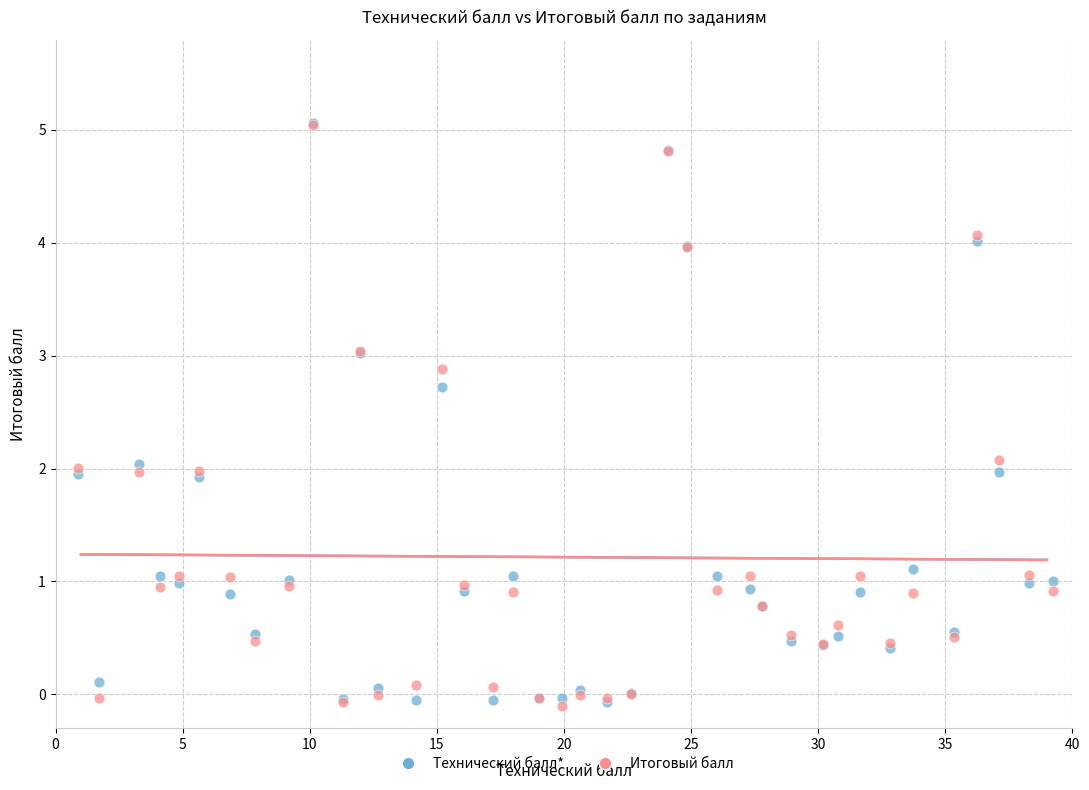

What are all the series names shown in the legend?

Технический балл*, Итоговый балл